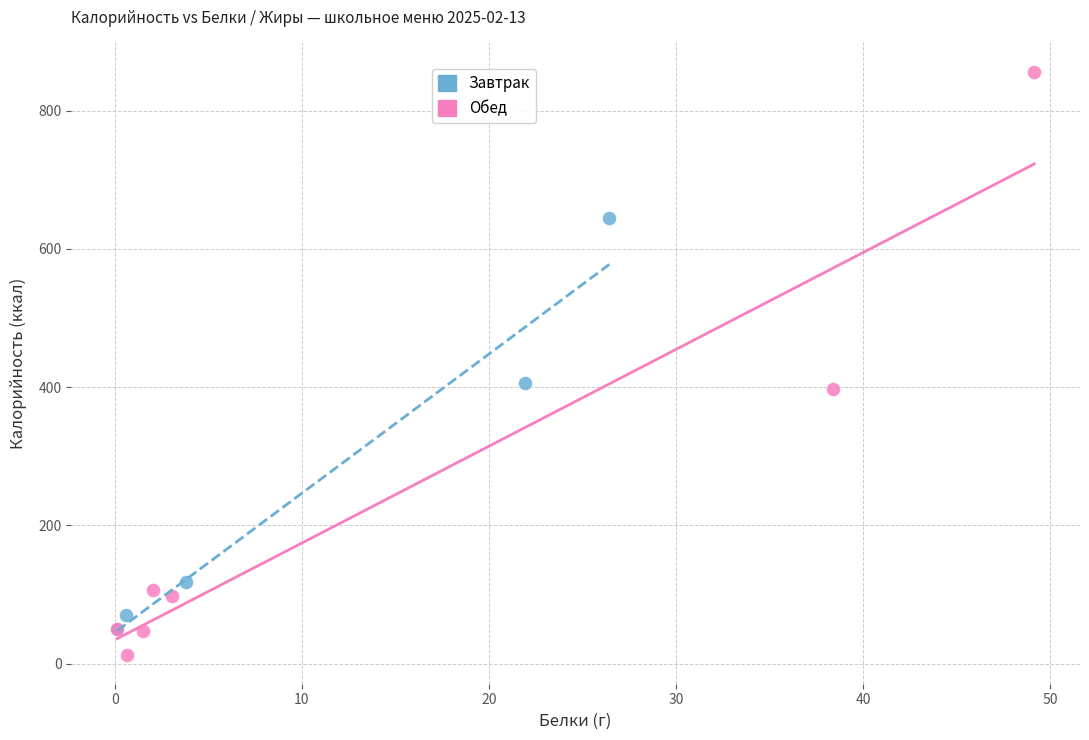

Which series reaches the maximum Y coordinate?

Обед